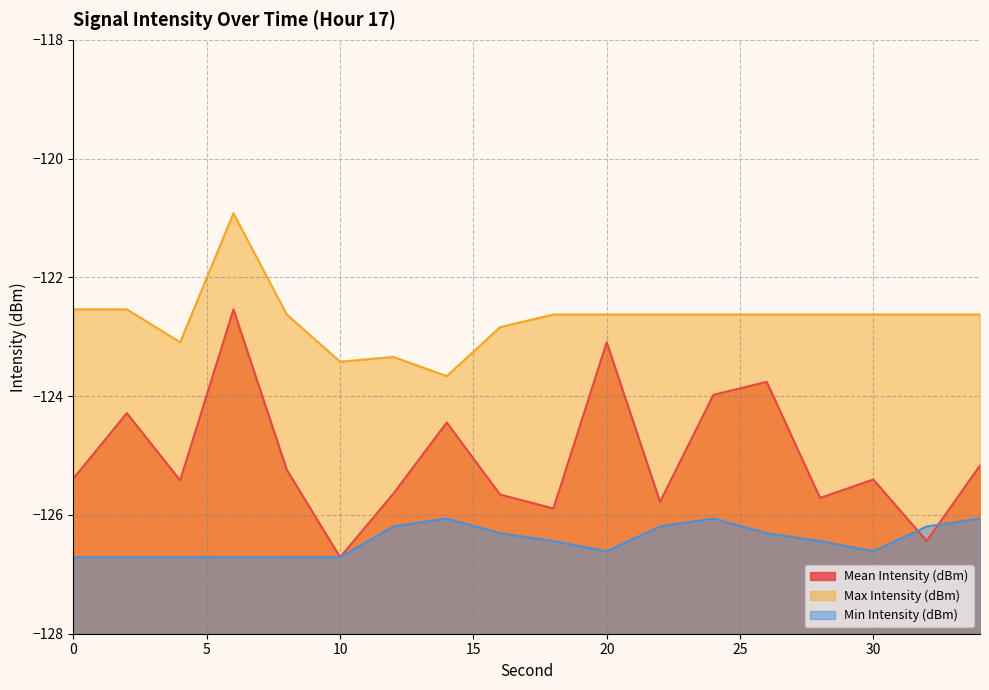

List the labels in order of Min Intensity (dBm) value, smallest first.

0, 2, 4, 6, 8, 10, 20, 30, 18, 28, 16, 26, 12, 22, 32, 14, 24, 34